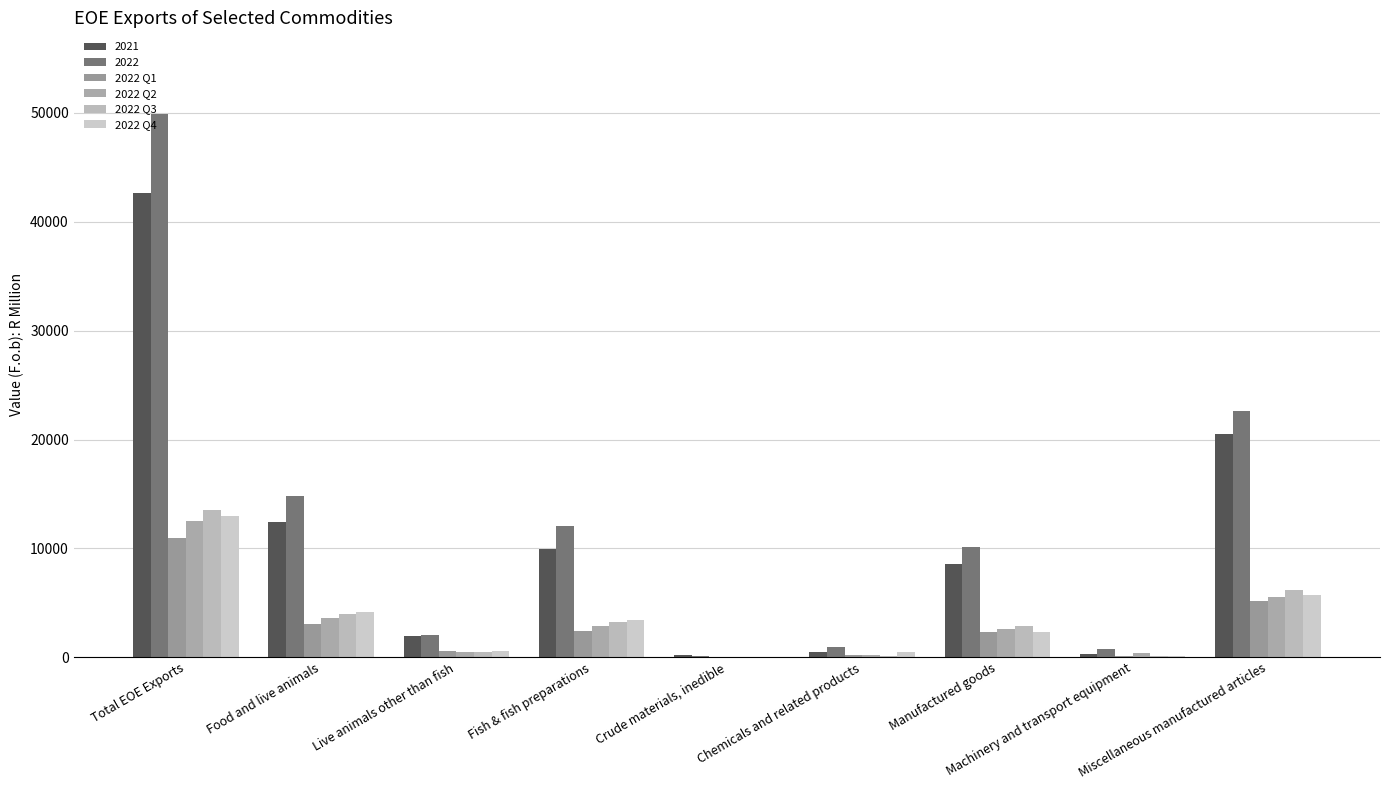

How many groups of bars are there?

9